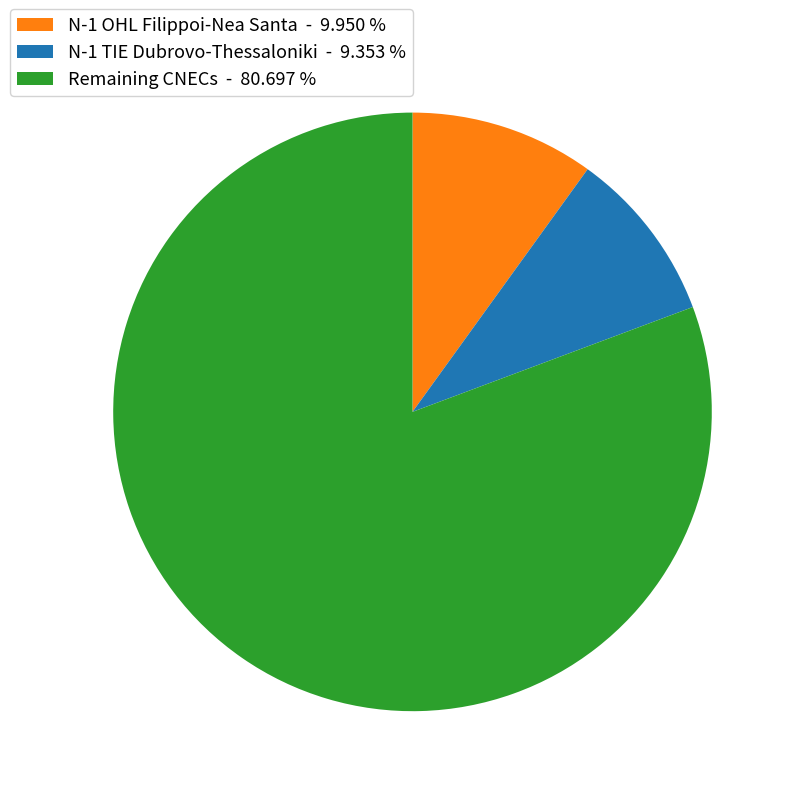

Between N-1 TIE Dubrovo-Thessaloniki - 9.353 % and N-1 OHL Filippoi-Nea Santa - 9.950 %, which is larger?

N-1 OHL Filippoi-Nea Santa - 9.950 %